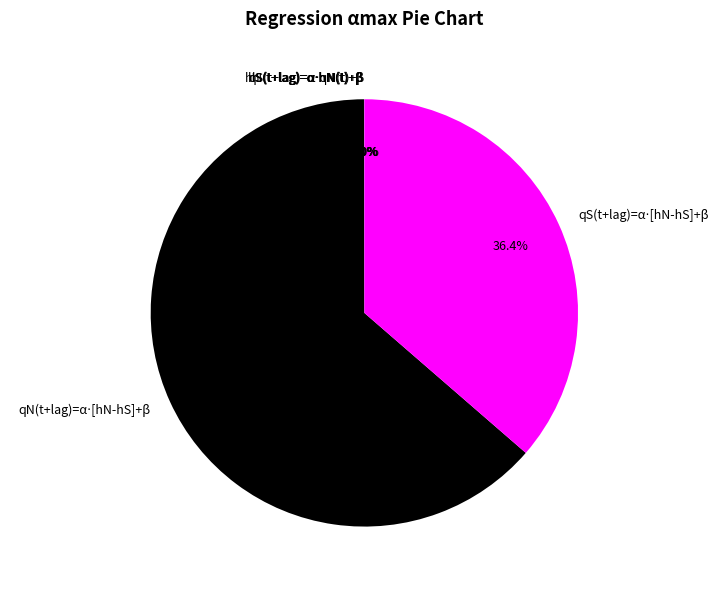

Is there any slice that represents more than half of the pie?

Yes